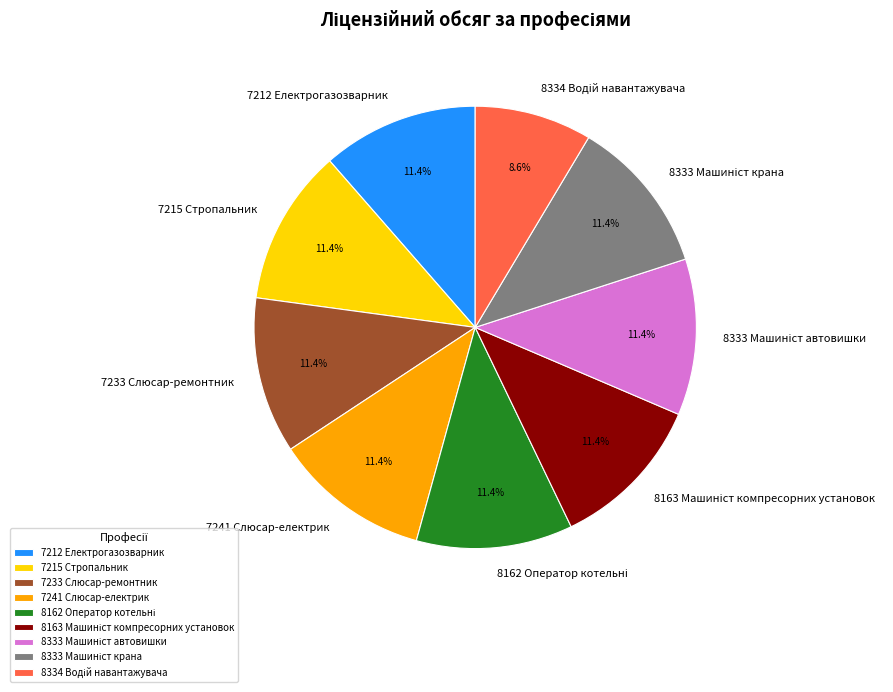

Is there a majority slice in this chart?

No